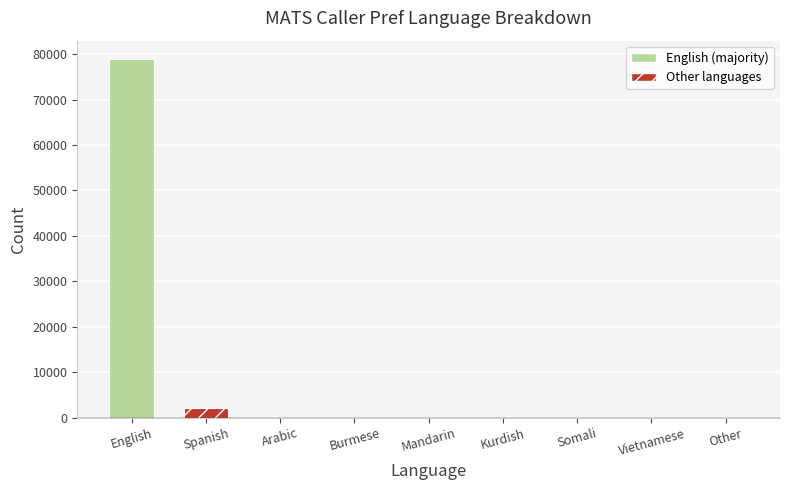

What is the sum of all values?

81190